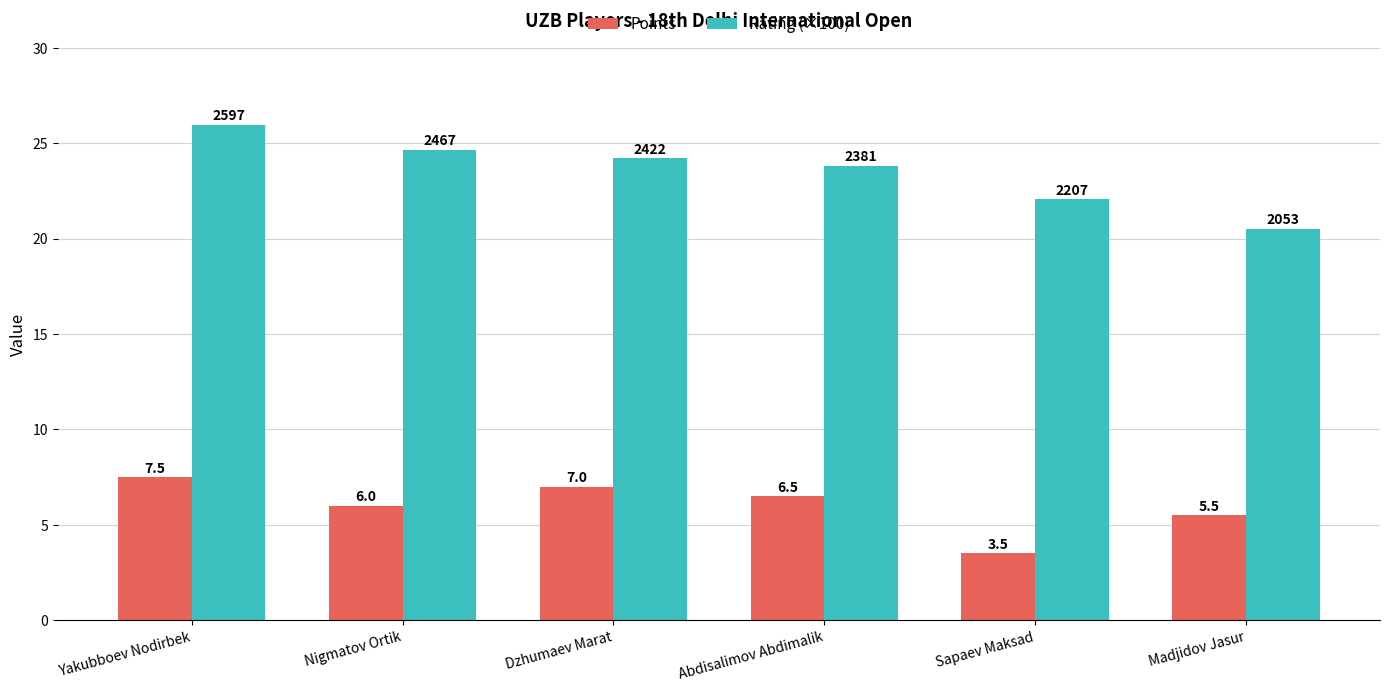

Which series changed the most between Yakubboev Nodirbek and Sapaev Maksad?

Points